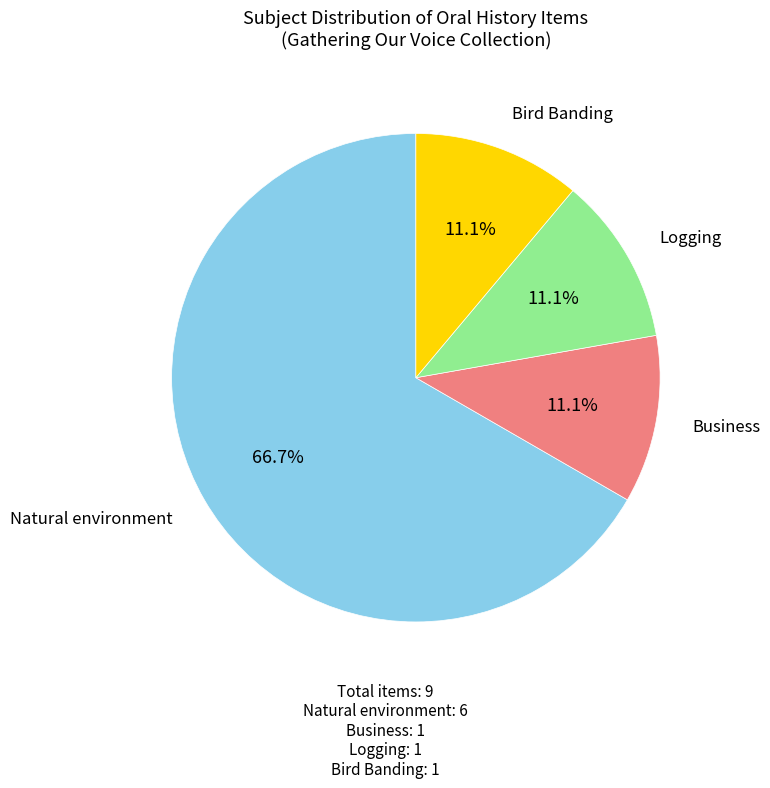

Which slice is the largest?

Natural environment